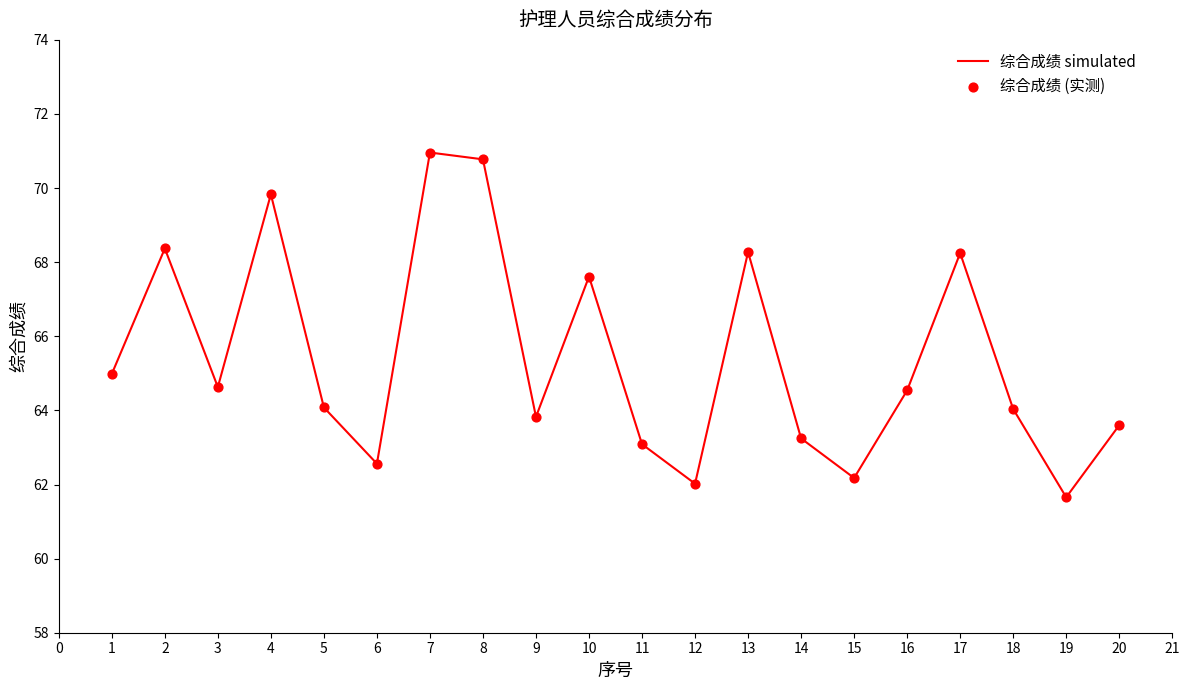

Is it true that the value at 18 is 64.0?

True